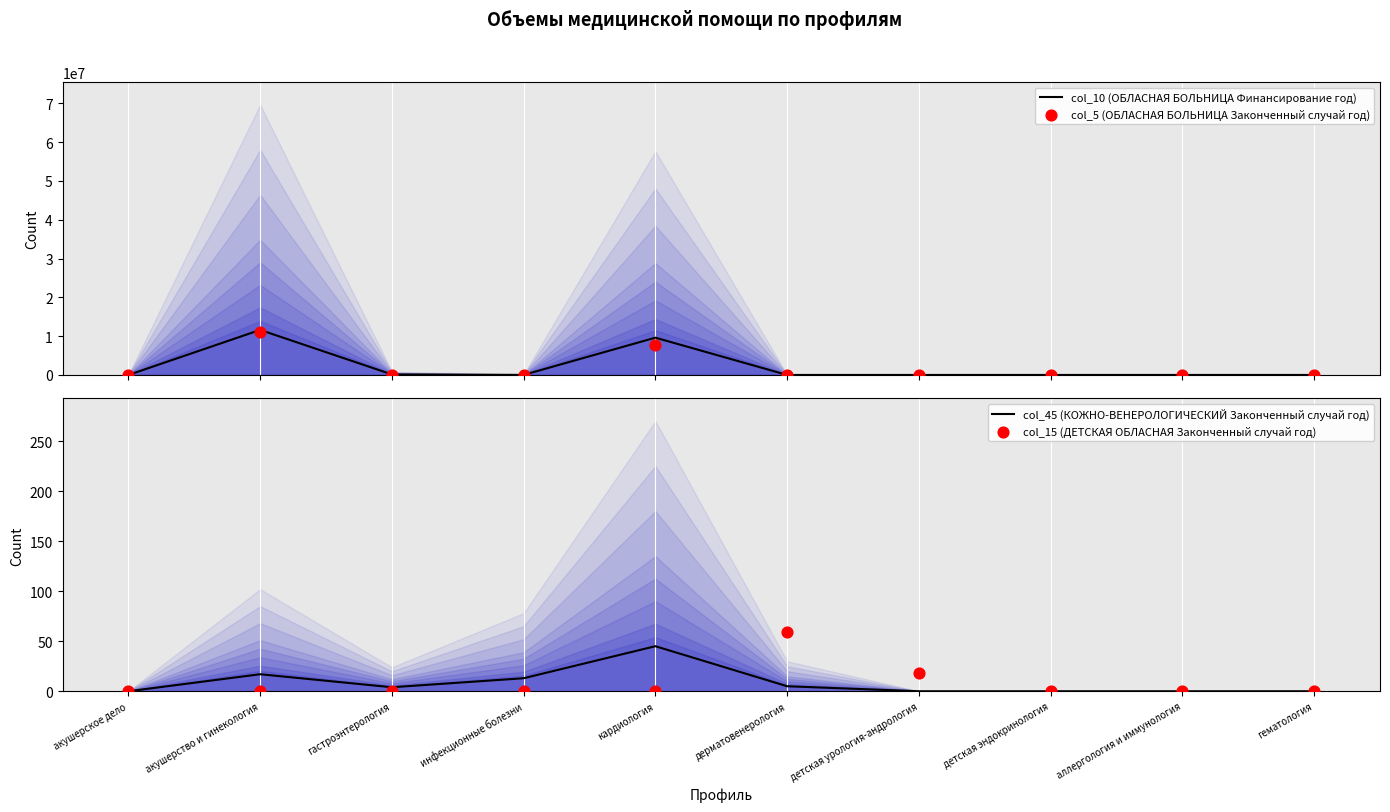

Which series contains the highest Y value?

col_10 (ОБЛАСНАЯ БОЛЬНИЦА Финансирование год)